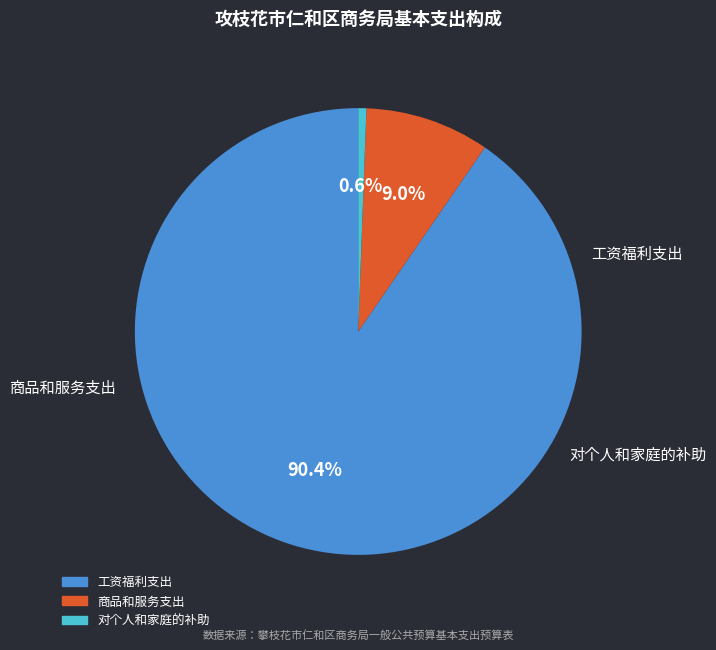

Do 对个人和家庭的补助 and 商品和服务支出 together represent more than half of the pie?

No